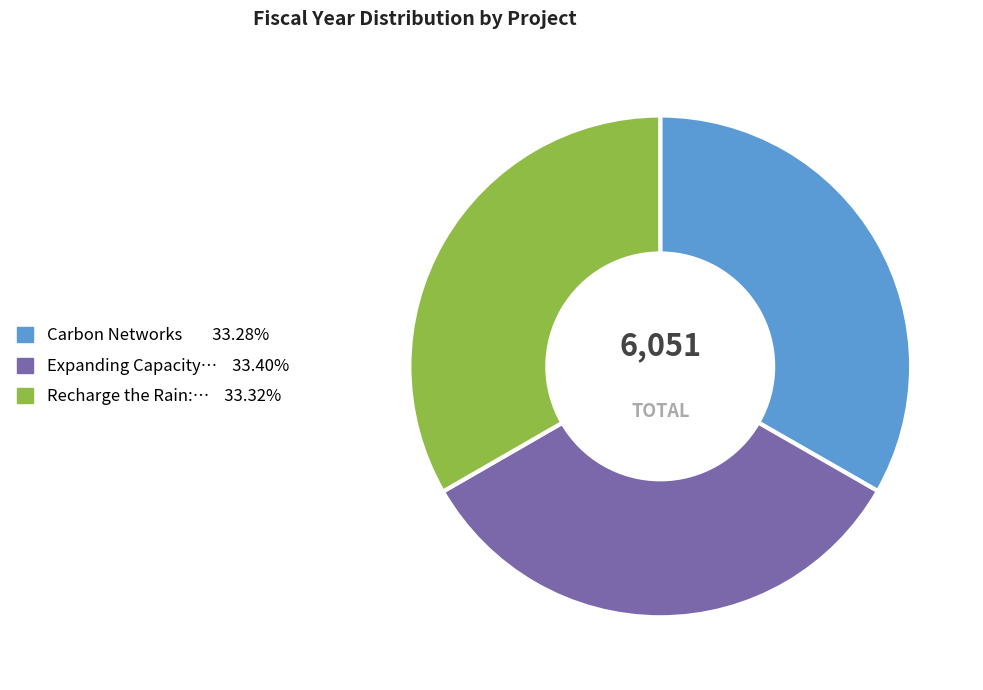

Is there a majority slice in this chart?

No